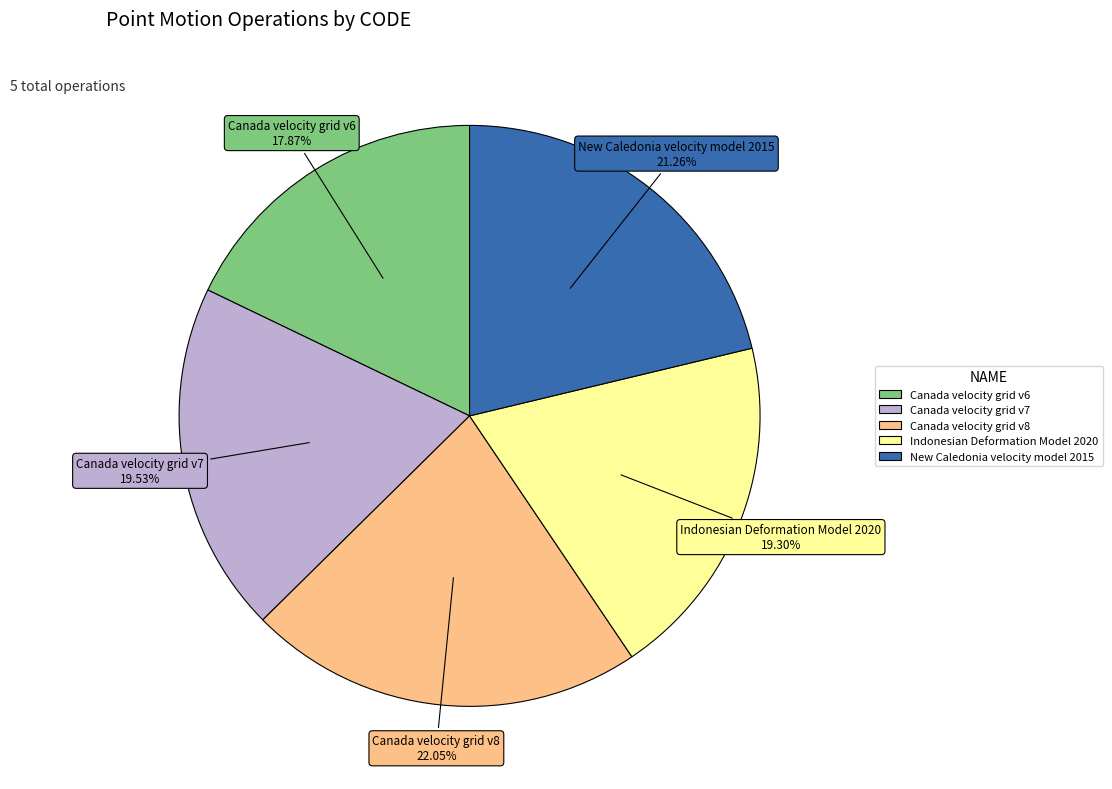

Is there a majority slice in this chart?

No